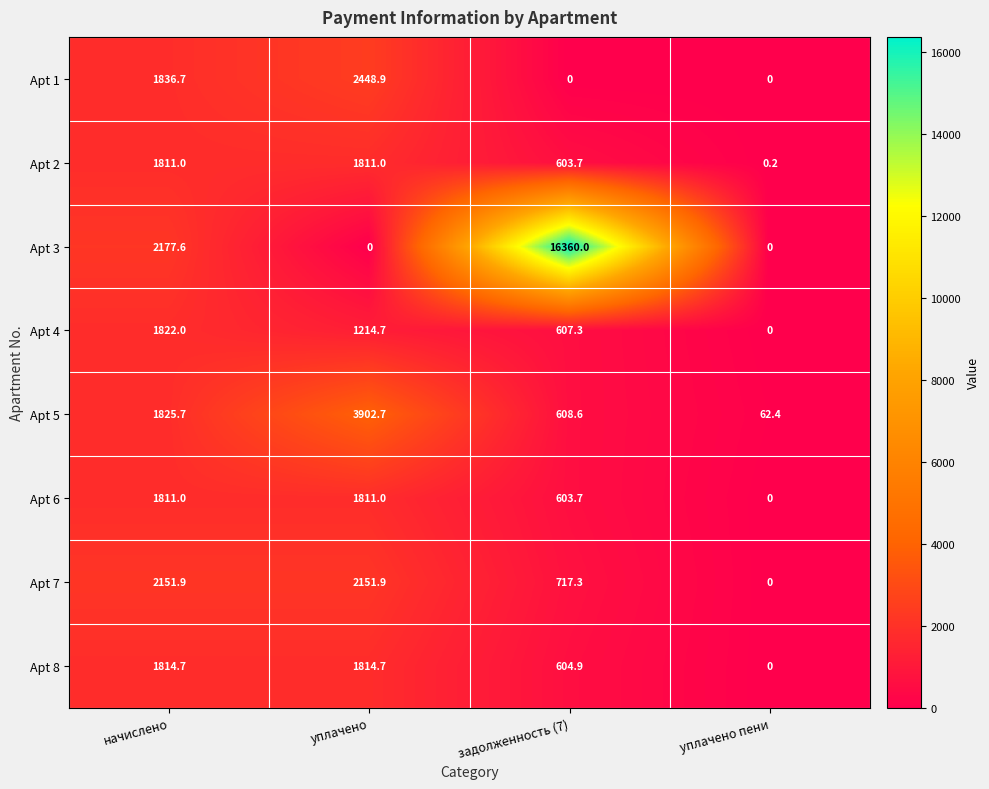

Between начислено and задолженность (7), which series saw the biggest shift?

Apt 3